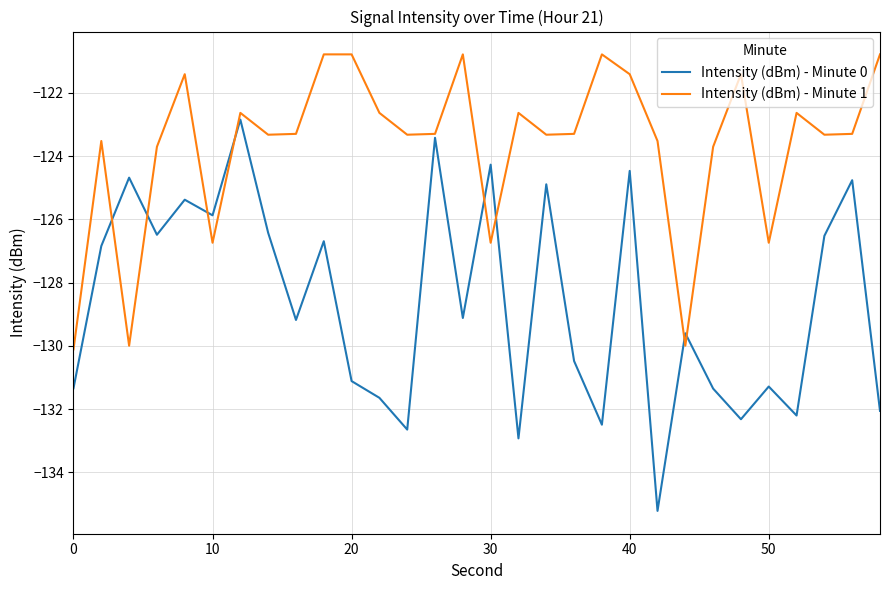

What is the sum of all Intensity (dBm) - Minute 1 values?

-3709.8